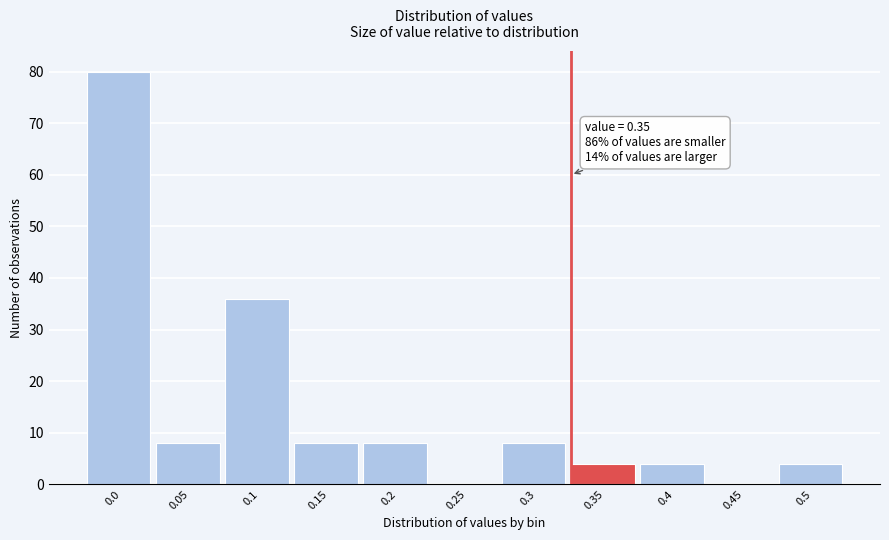

Reading left to right, list all the values displayed in this chart.

0.0=80	0.05=8	0.1=36	0.15=8	0.2=8	0.25=0	0.3=8	0.35=4	0.4=4	0.45=0	0.5=4